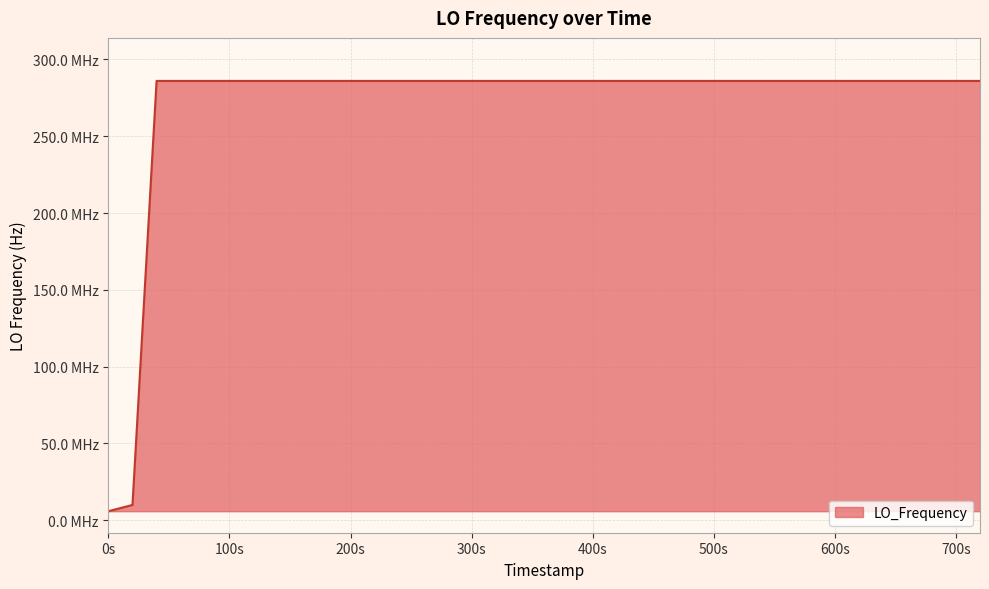

Which category has the lowest value across all series?

0s